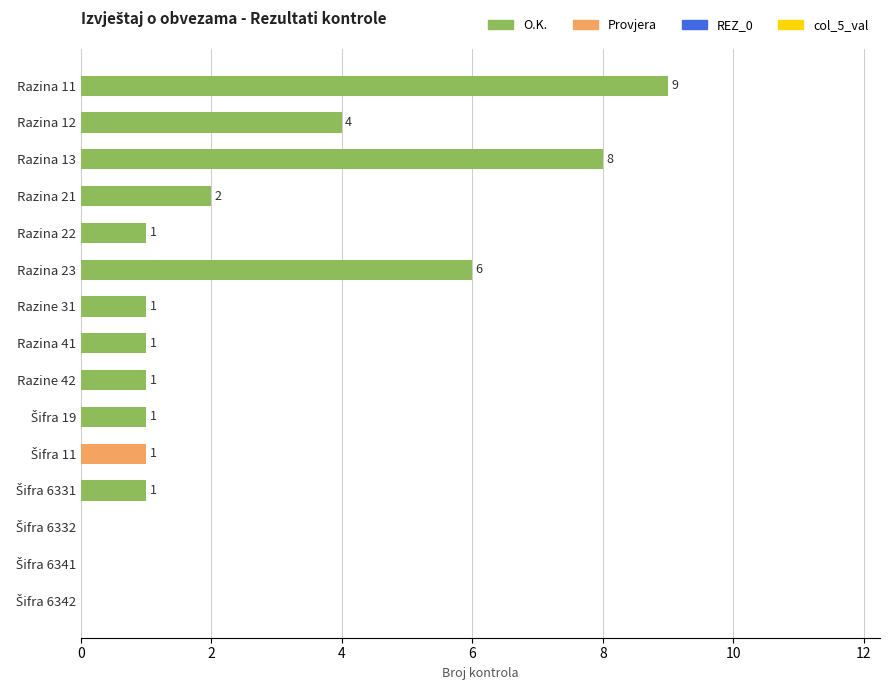

What is the maximum value shown in the chart?

9